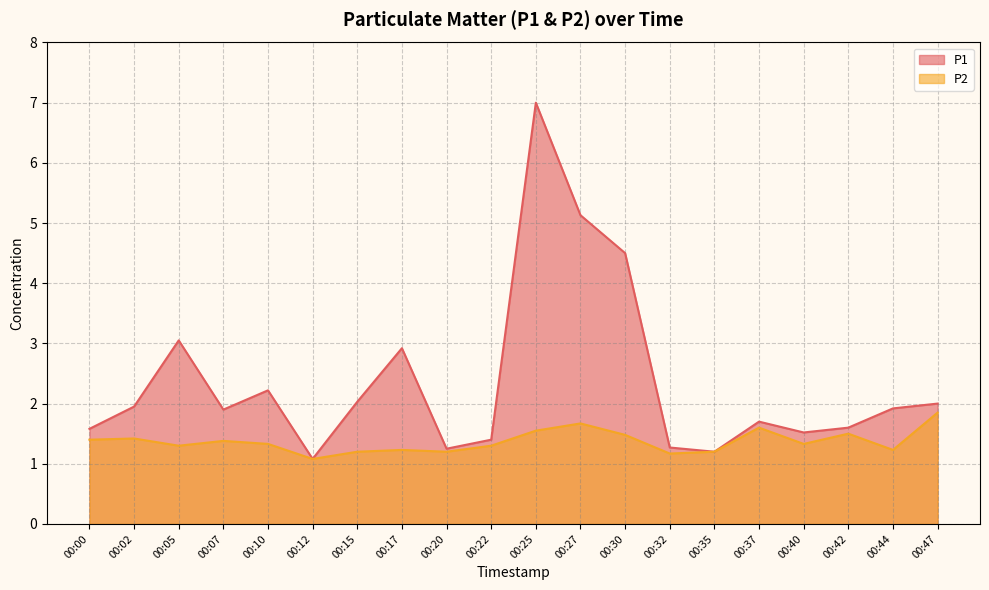

At which category does the chart reach its peak across all series?

00:25